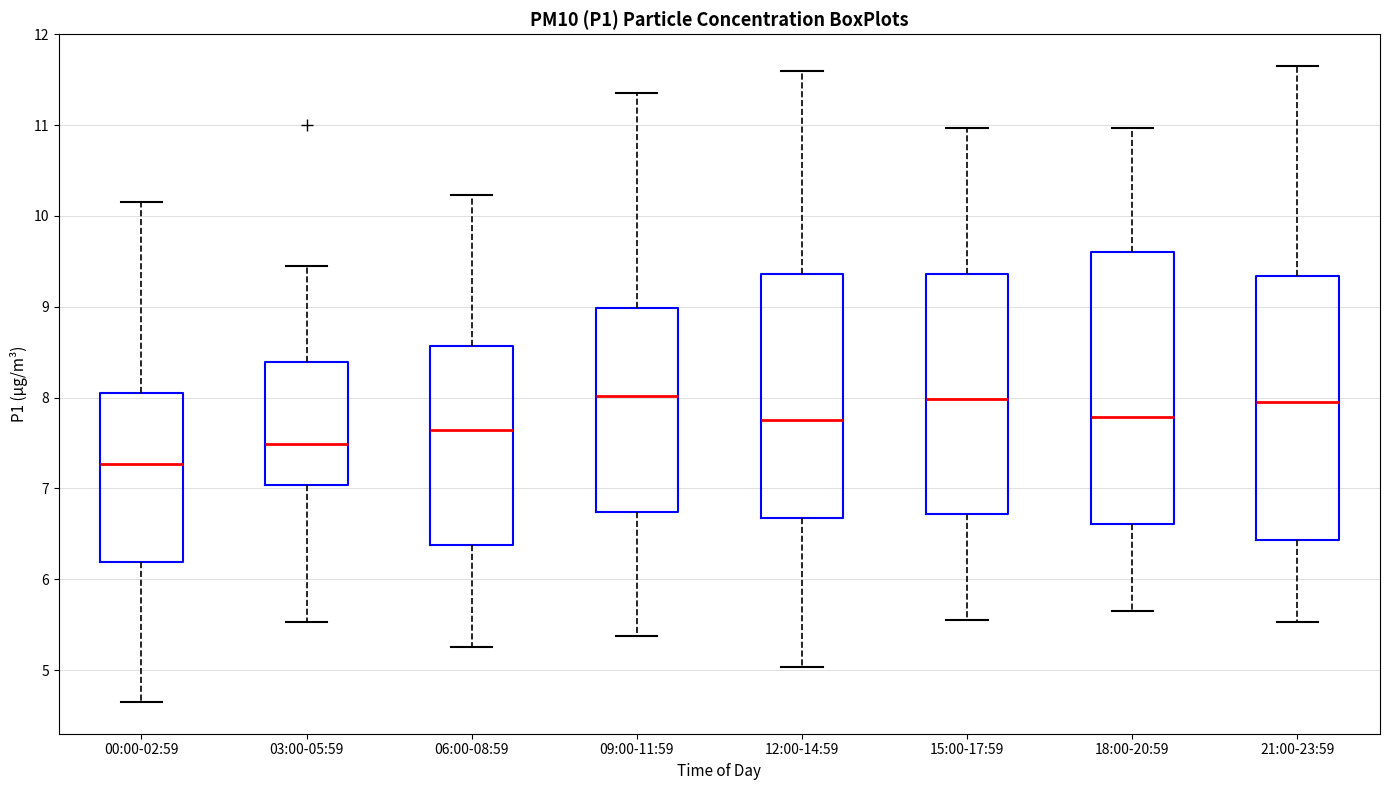

Reading left to right, transcribe this box plot: for each box, give where its median line is, the range the box spans, and where its two whiskers end, as read against the y-axis. The values are not printed on the chart, so give them approximately, as read against the axis.

00:00-02:59: median 7.3, box 6.2 to 8.1, whiskers 4.7 to 10.2
03:00-05:59: median 7.5, box 7.0 to 8.4, whiskers 5.5 to 9.5
06:00-08:59: median 7.6, box 6.4 to 8.6, whiskers 5.3 to 10.2
09:00-11:59: median 8.0, box 6.7 to 9.0, whiskers 5.4 to 11.4
12:00-14:59: median 7.8, box 6.7 to 9.4, whiskers 5.0 to 11.6
15:00-17:59: median 8.0, box 6.7 to 9.4, whiskers 5.6 to 11.0
18:00-20:59: median 7.8, box 6.6 to 9.6, whiskers 5.7 to 11.0
21:00-23:59: median 8.0, box 6.4 to 9.3, whiskers 5.5 to 11.7